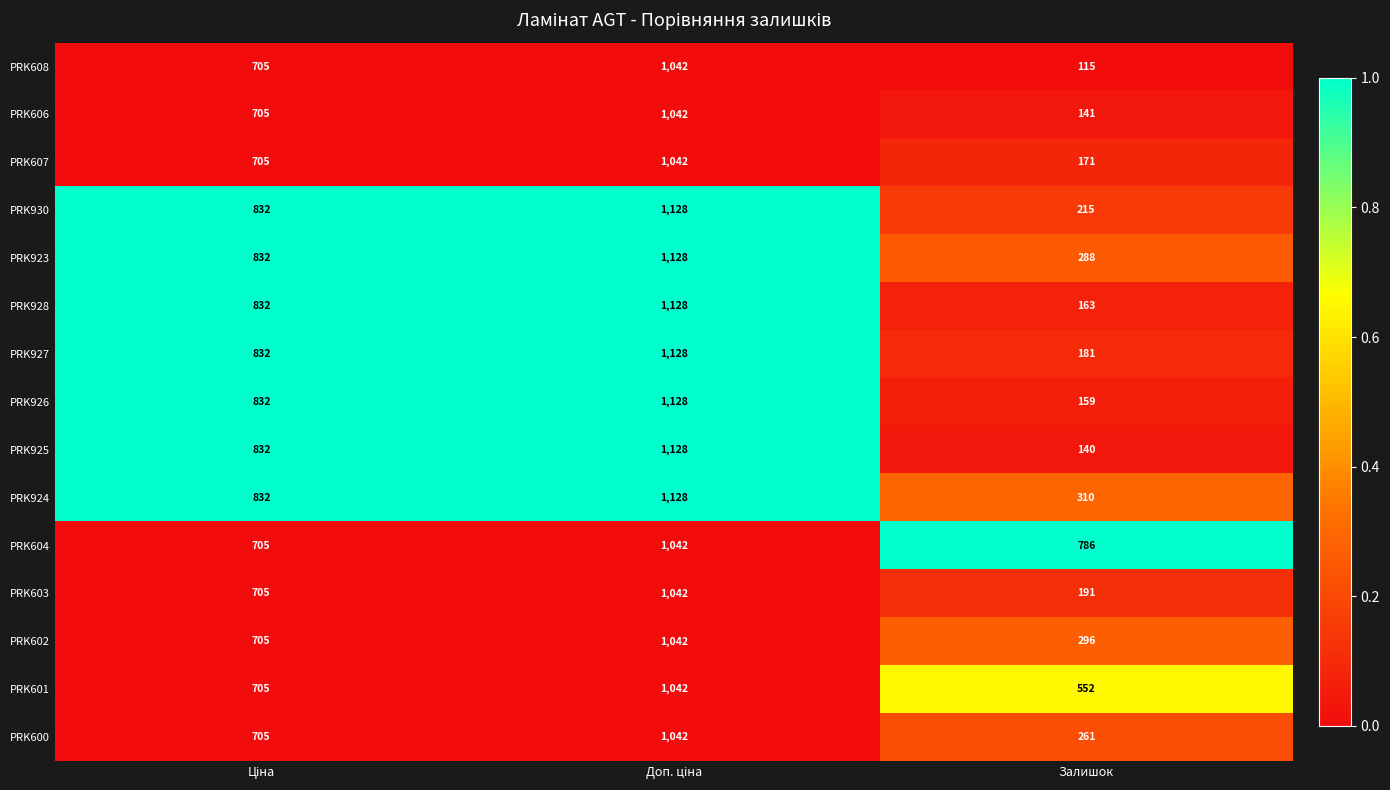

What is the difference between the maximum and minimum values in the PRK930 series?

913